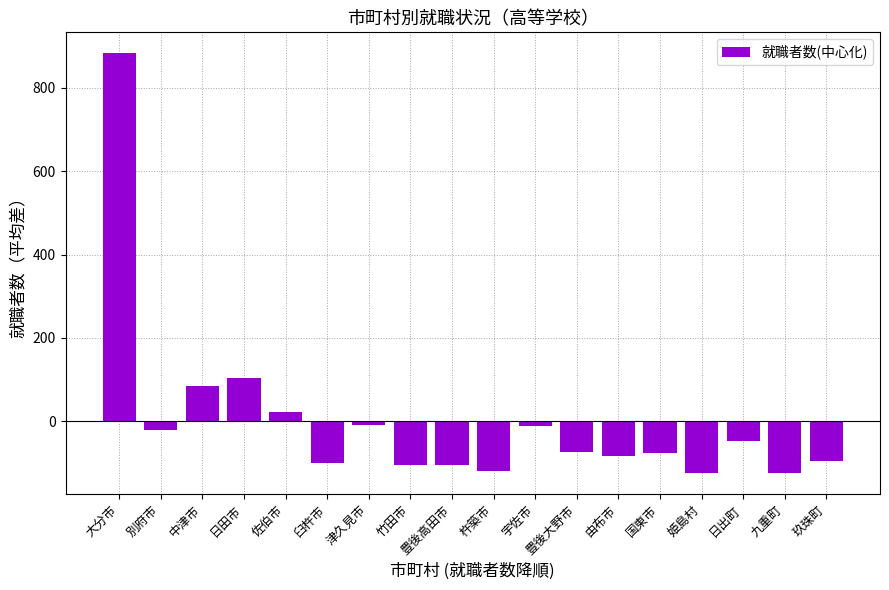

The value at 豊後大野市 is -73.3. True or false?

True